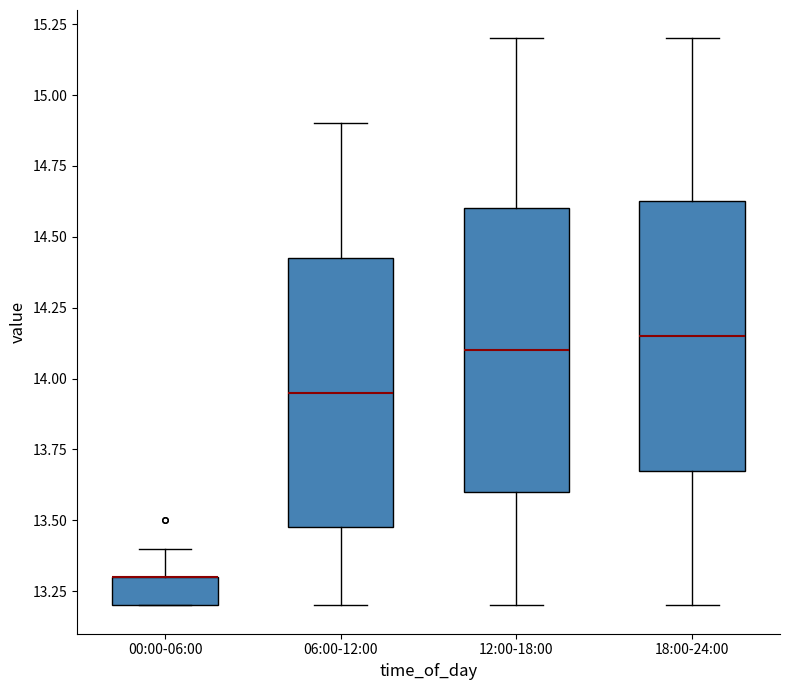

Reading left to right, transcribe this box plot: for each box, give where its median line is, the range the box spans, and where its two whiskers end, as read against the y-axis. The values are not printed on the chart, so give them approximately, as read against the axis.

00:00-06:00: median 13.30 (drawn on the box's upper edge), box 13.20 to 13.30, whiskers 13.20 to 13.40
06:00-12:00: median 13.95, box 13.50 to 14.45, whiskers 13.20 to 14.90
12:00-18:00: median 14.10, box 13.60 to 14.60, whiskers 13.20 to 15.20
18:00-24:00: median 14.15, box 13.70 to 14.65, whiskers 13.20 to 15.20